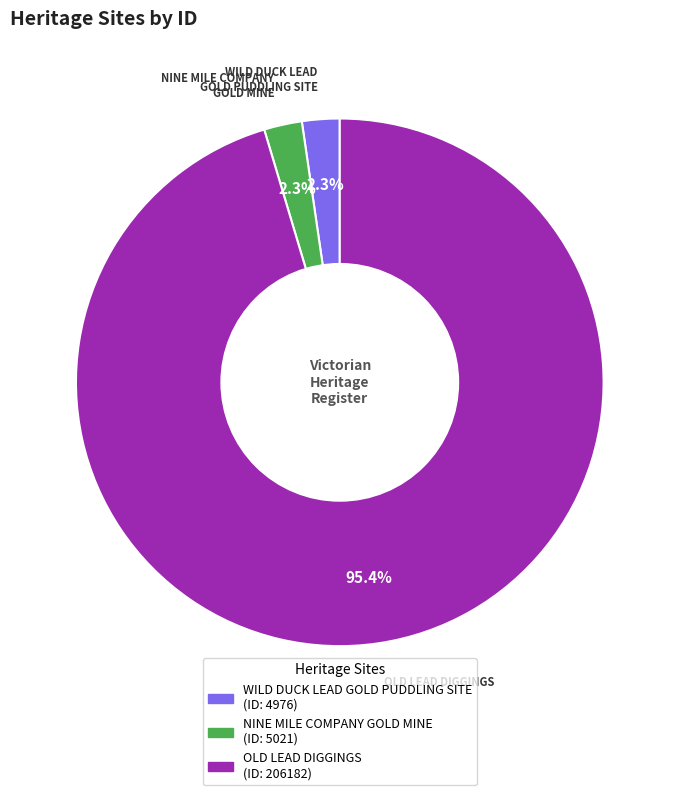

True or false: WILD DUCK LEAD GOLD PUDDLING SITE accounts for 2% of the total.

True